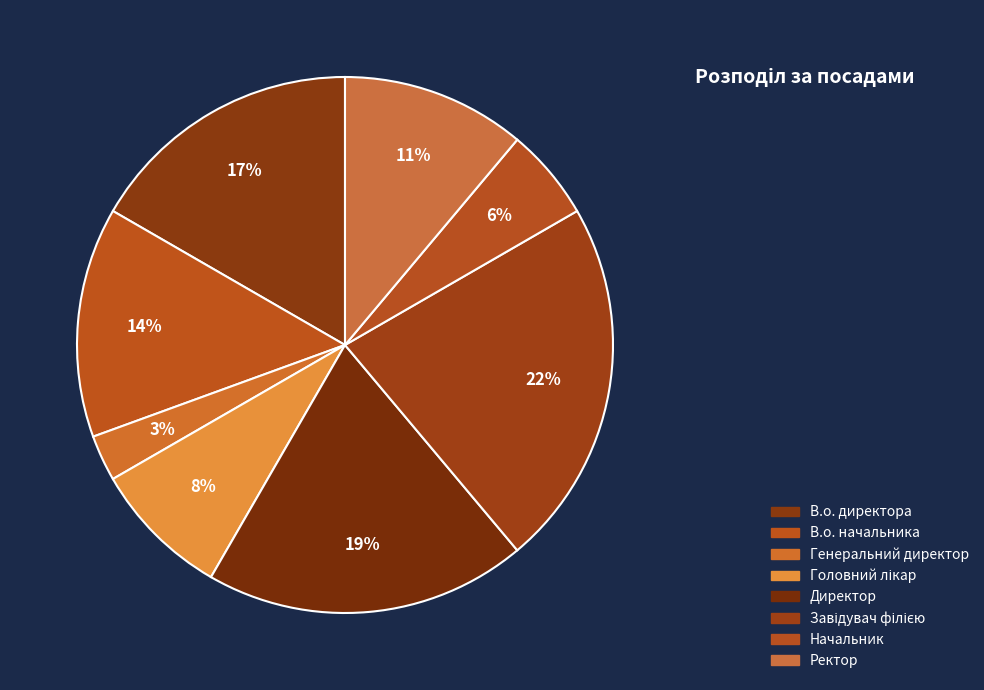

Rank the categories by value from lowest to highest.

Генеральний директор, Начальник, Головний лікар, Ректор, В.о. начальника, В.о. директора, Директор, Завідувач філією